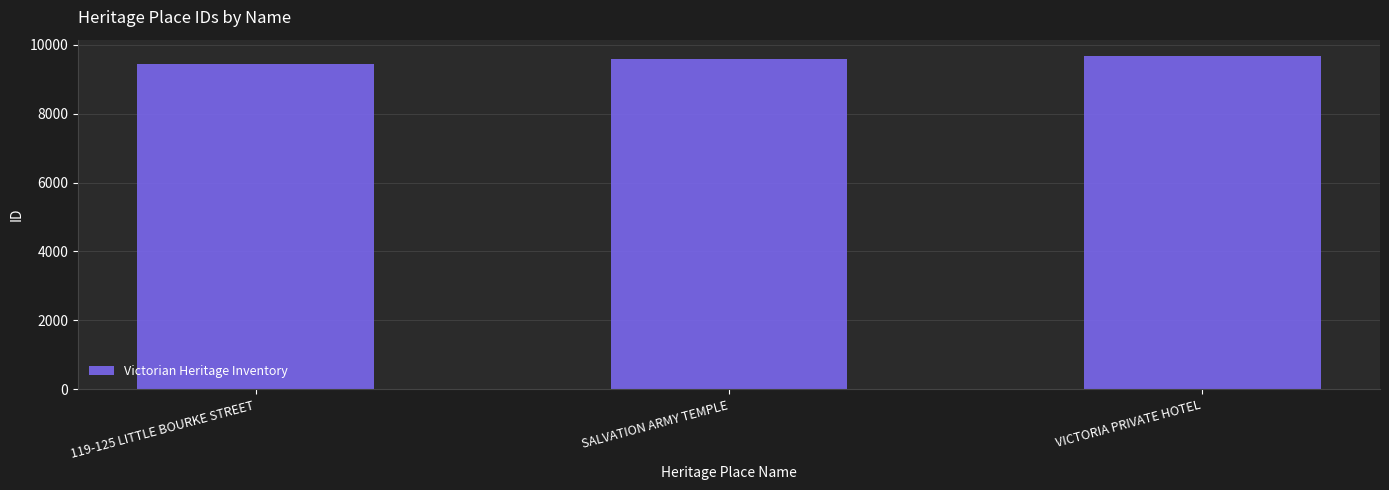

What position from the left is VICTORIA PRIVATE HOTEL?

3